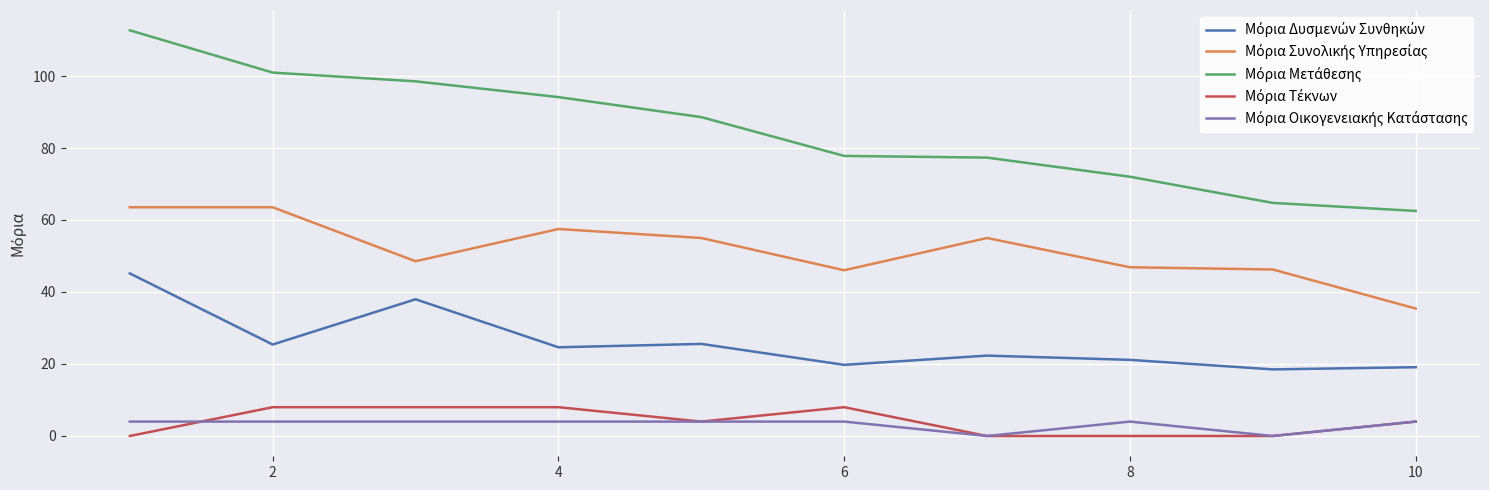

What is the greatest value displayed?

112.7